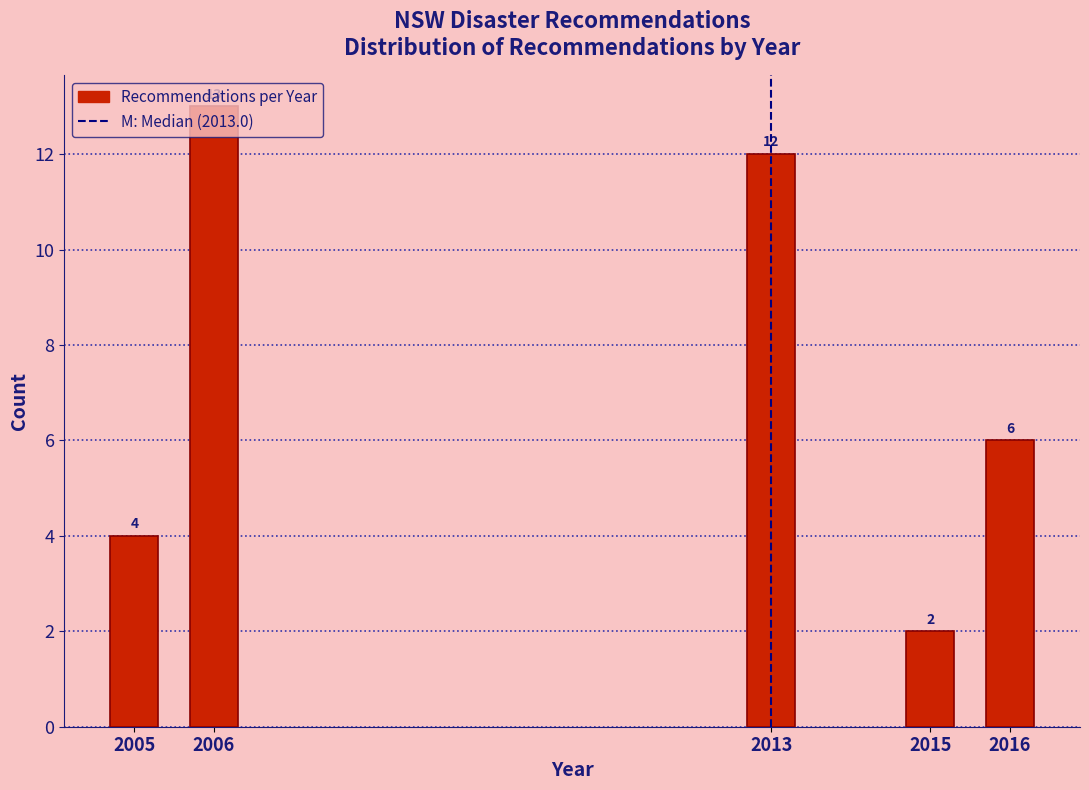

What is the sum of all values?

37